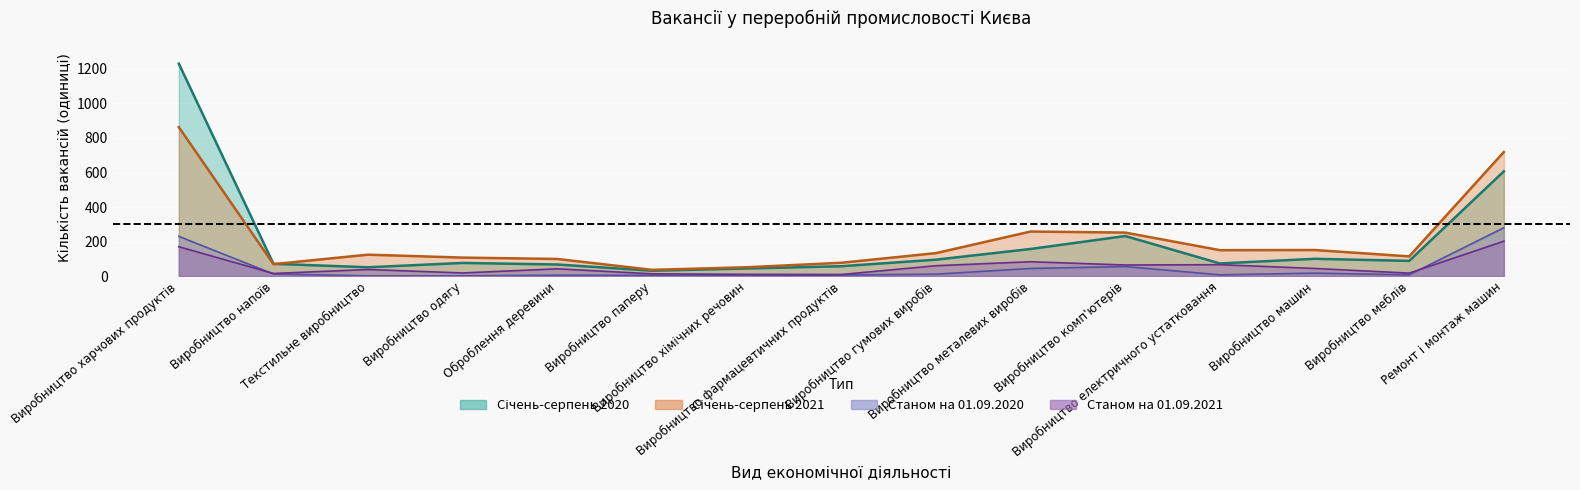

The value of Січень-серпень 2020 at Оброблення деревини is 118. True or false?

False